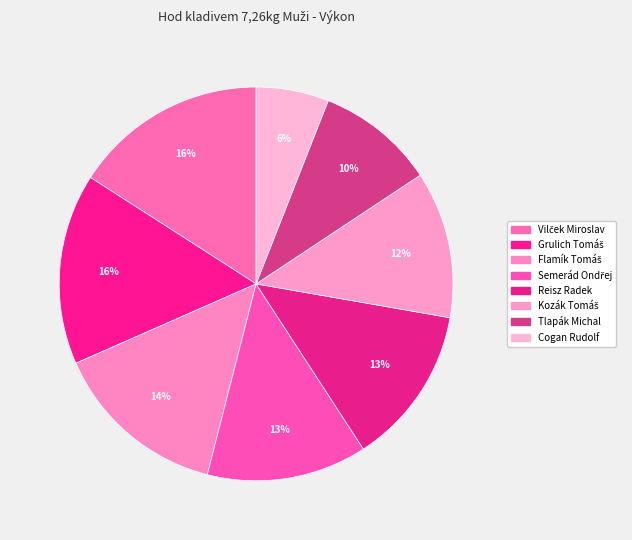

How many slices are in this pie chart?

8